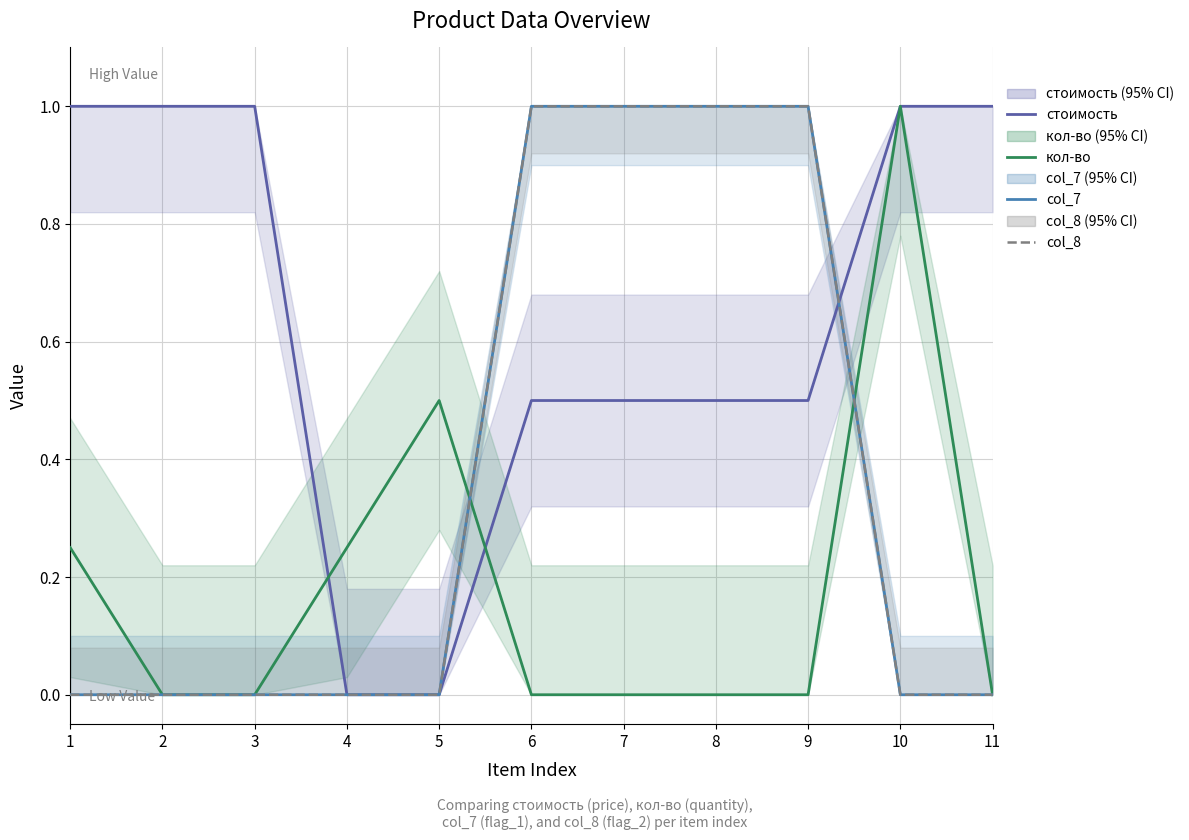

True or false: кол-во has a value of 0.0 at 2.

True